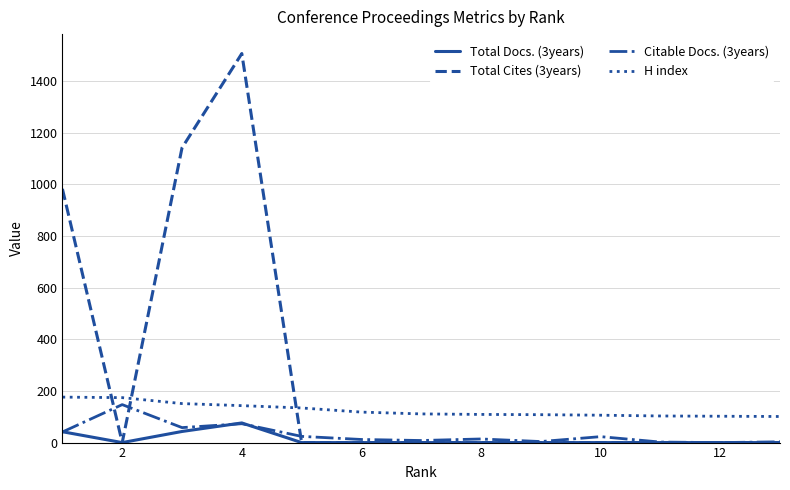

Which series has the largest total across all categories?

Total Cites (3years)